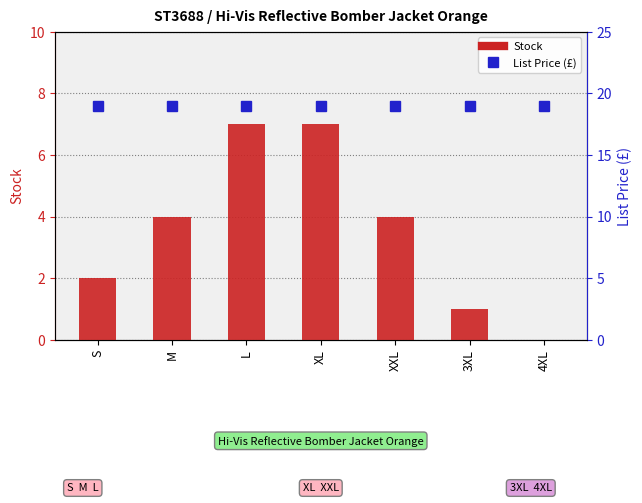

How many values in the Stock series are below 4?

3